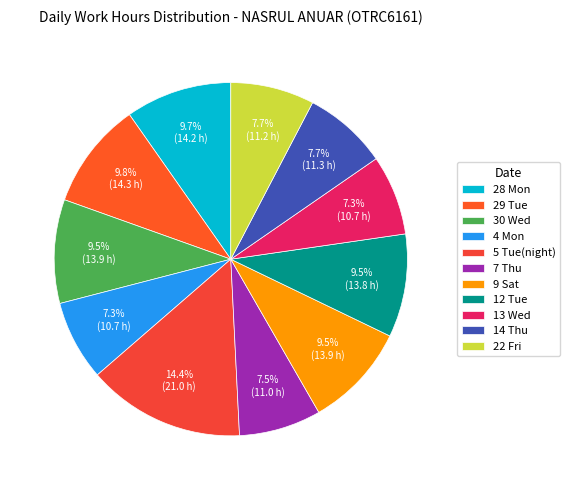

To the nearest percent, what is the average slice percentage?

9%